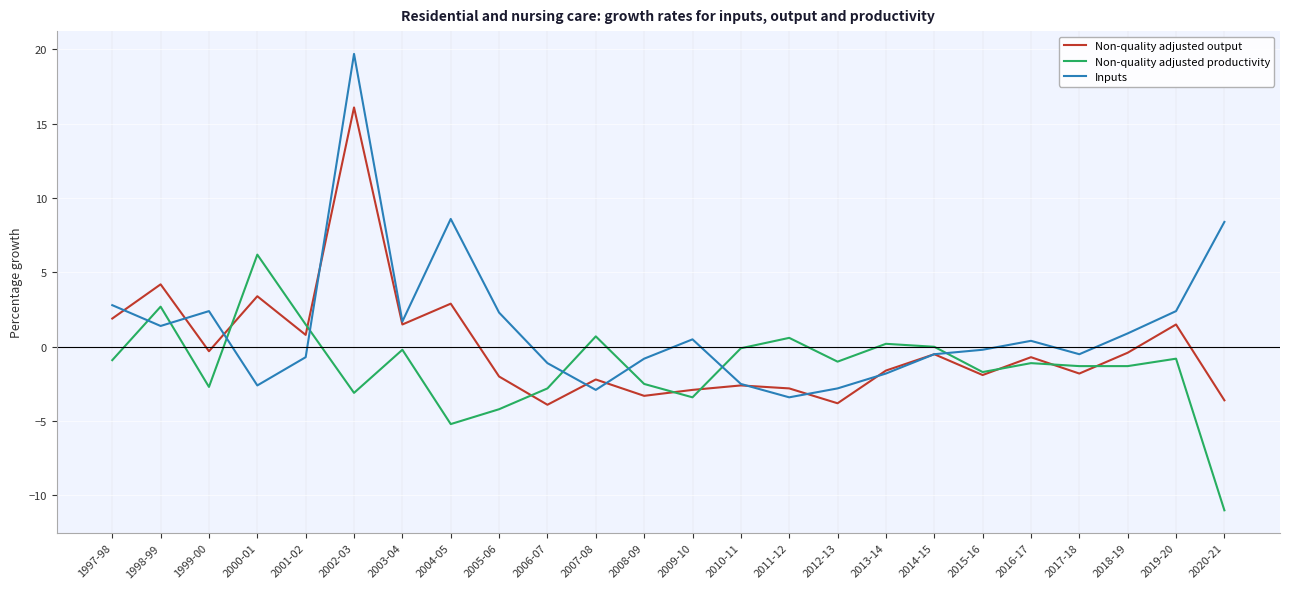

What value does the Non-quality adjusted productivity series have at 2012-13?

-1.0